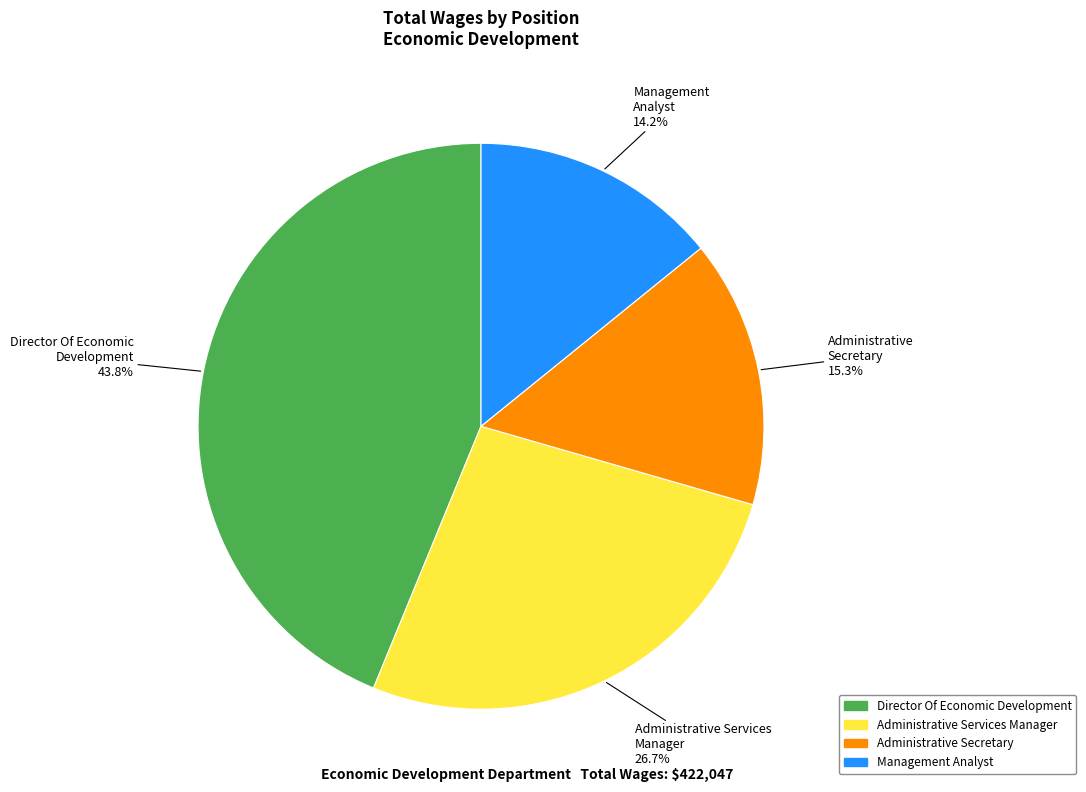

What is the largest slice in the pie chart?

Director Of Economic Development